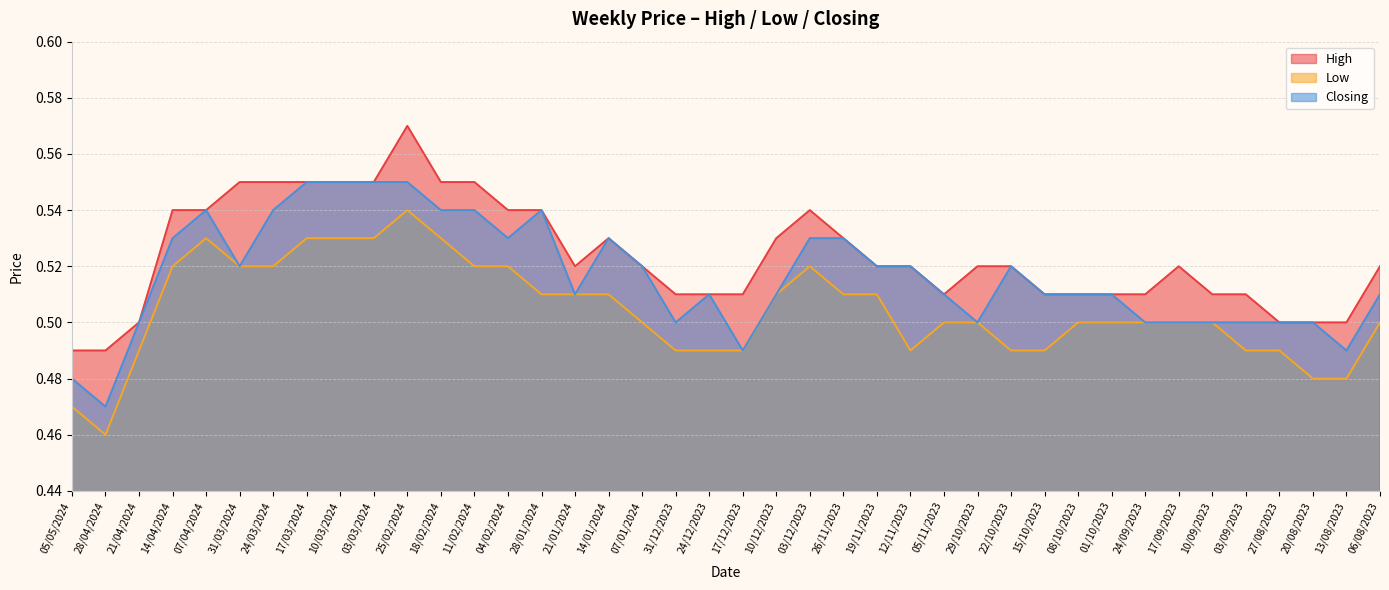

True or false: Closing and Low intersect in this chart.

False